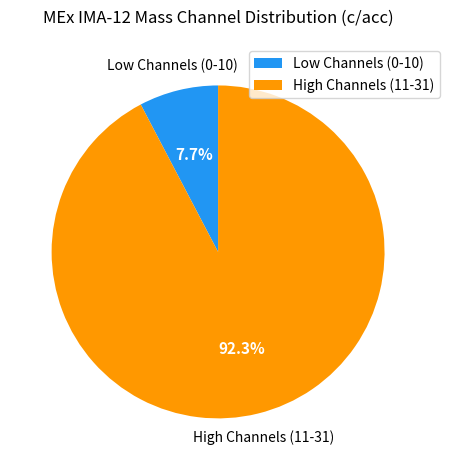

Is the sum of Low Channels (0-10) and High Channels (11-31) greater than half?

Yes